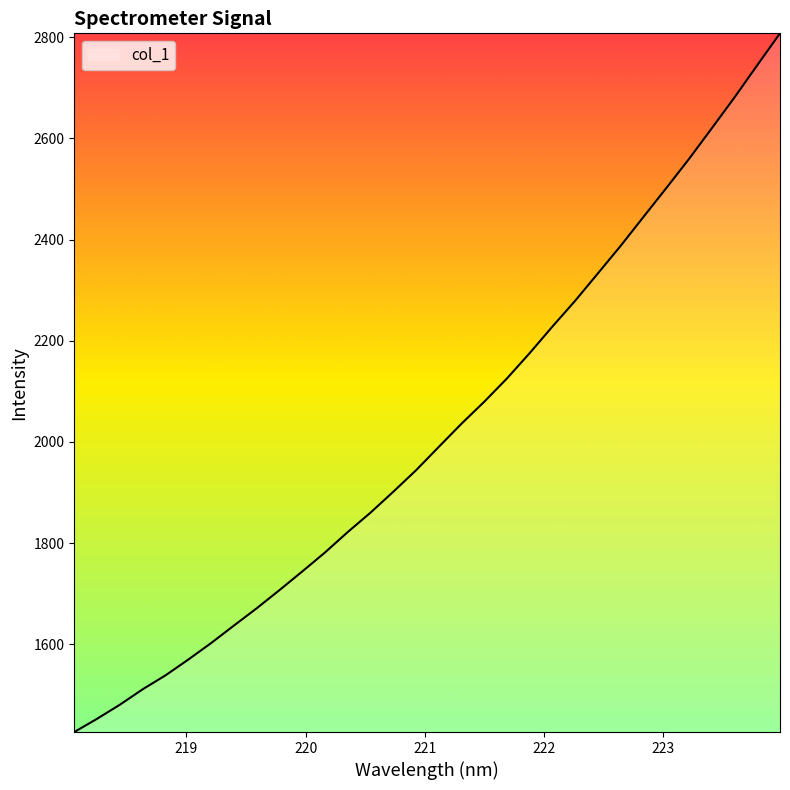

True or false: the data has more than 0 interior local peaks.

False